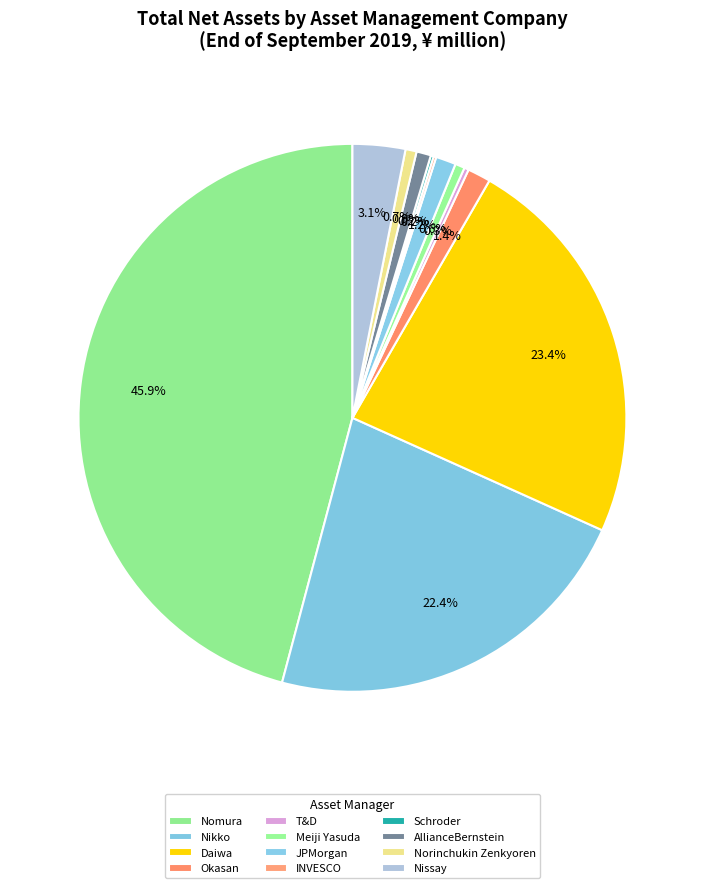

Rank the categories by value from lowest to highest.

INVESCO, Schroder, T&D, Meiji Yasuda, Norinchukin Zenkyoren, AllianceBernstein, JPMorgan, Okasan, Nissay, Nikko, Daiwa, Nomura